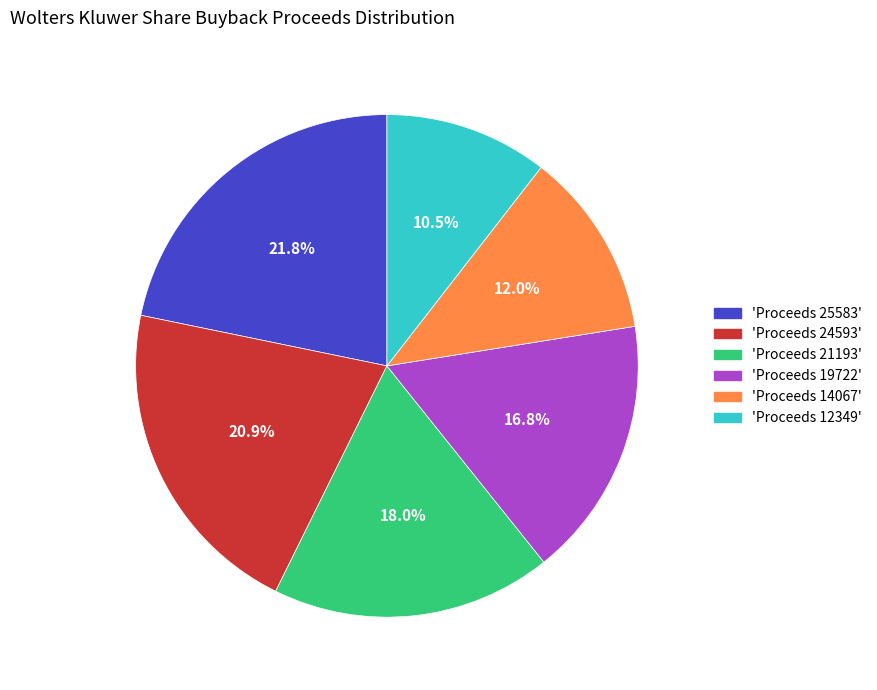

Does any single category account for the majority?

No